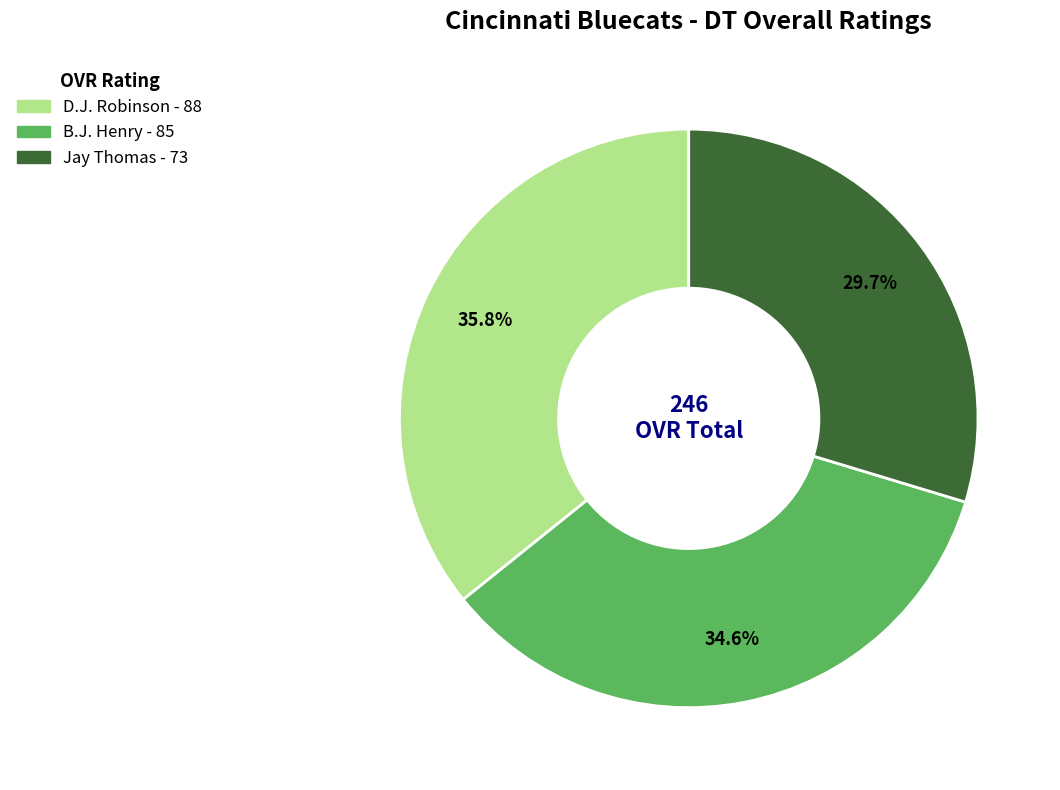

What percentage is NOT represented by D.J. Robinson?

64.2%